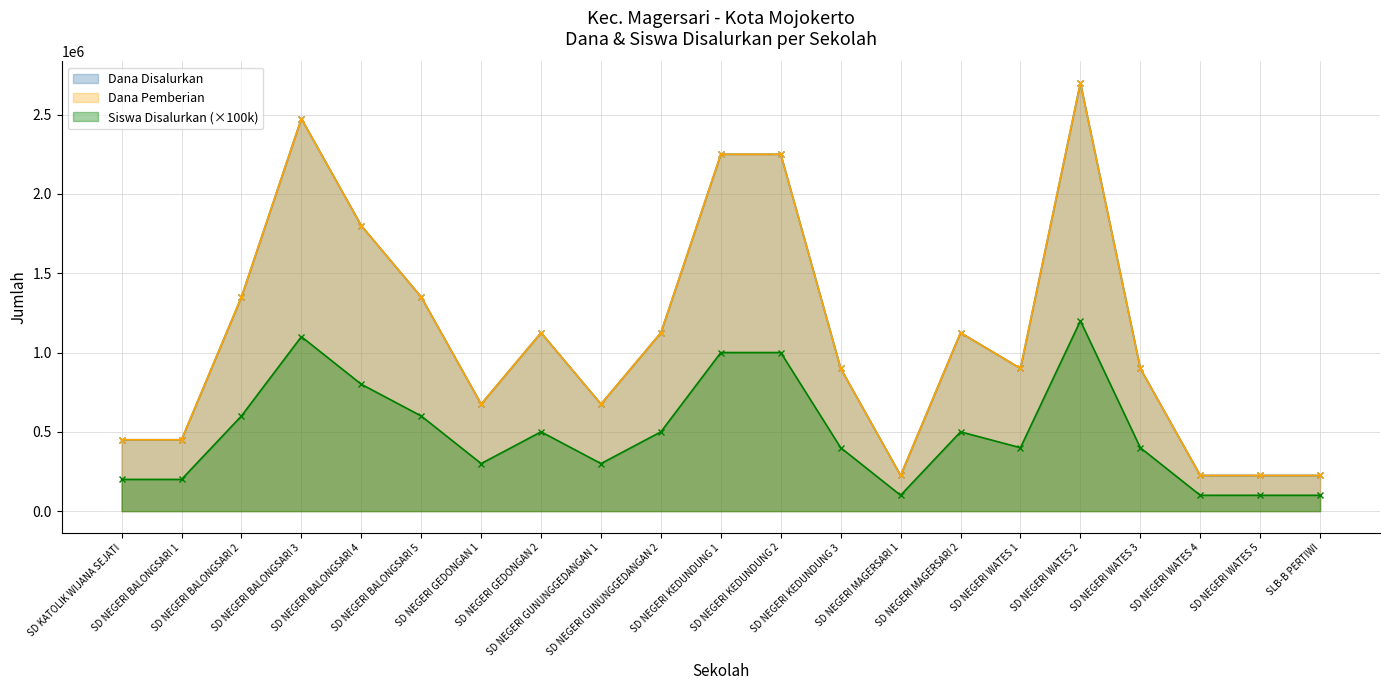

True or false: Dana Pemberian and Siswa Disalurkan cross at least once.

False